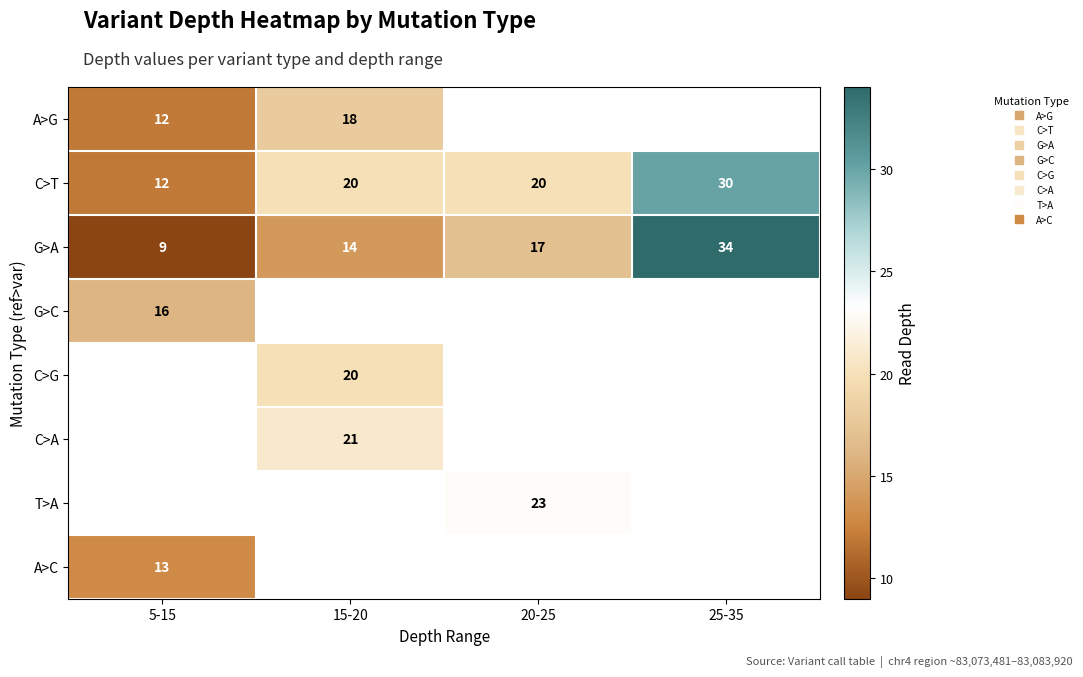

What is the minimum value shown in the chart?

9.0